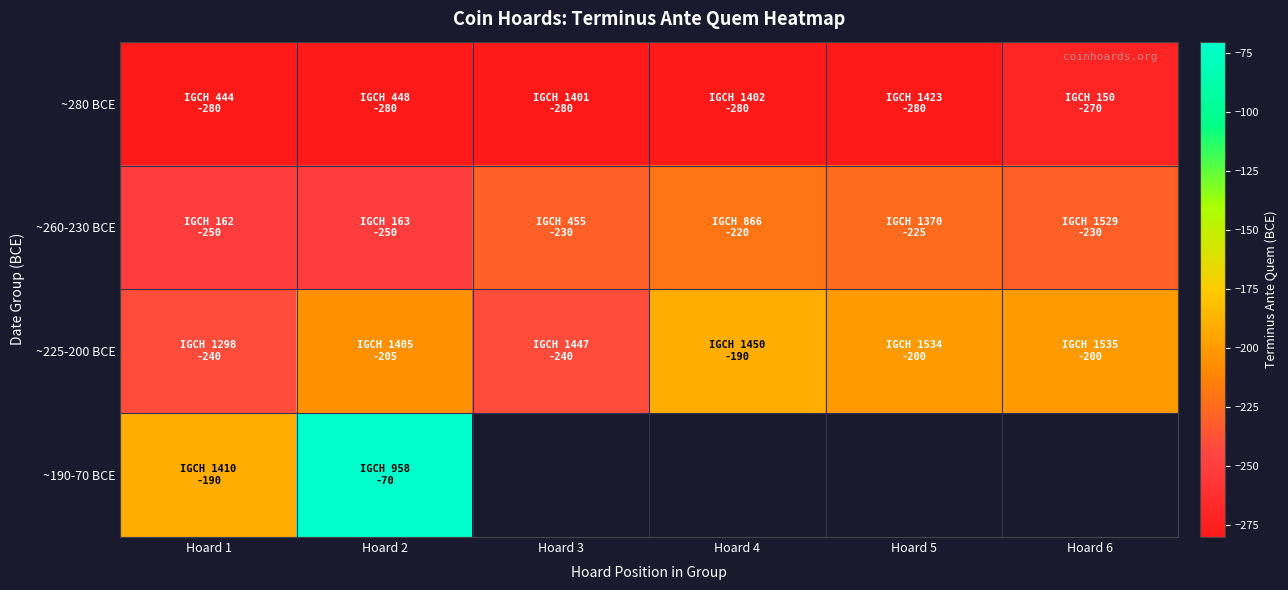

What is the difference between the maximum and minimum values in the ~225-200 BCE series?

50.0